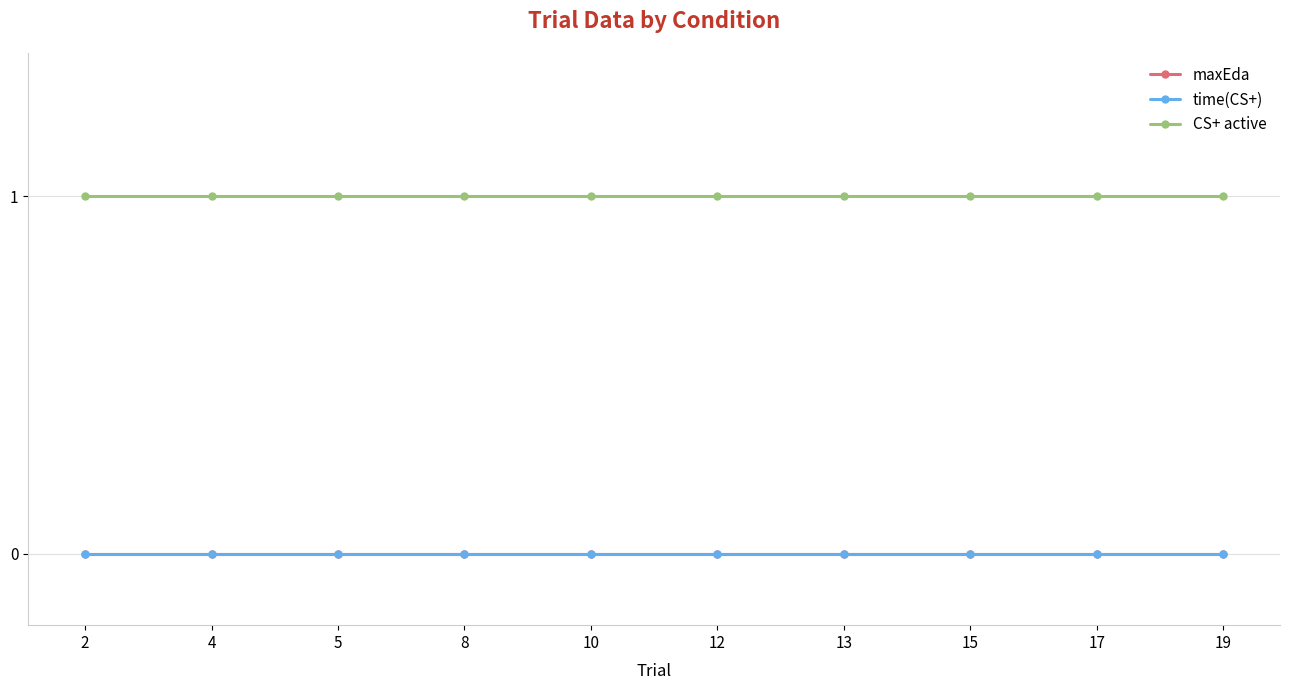

Is this an area chart (filled region under the line)?

No